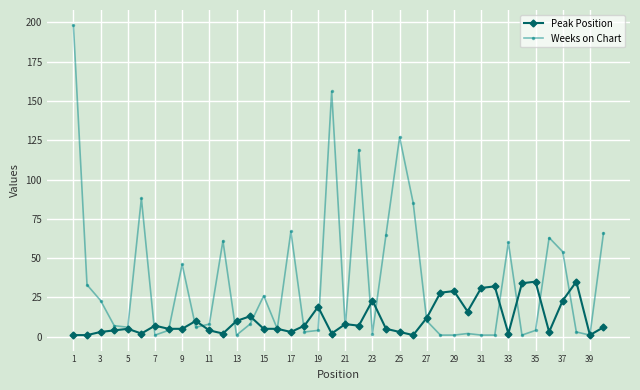

How many lines are shown in the chart?

2